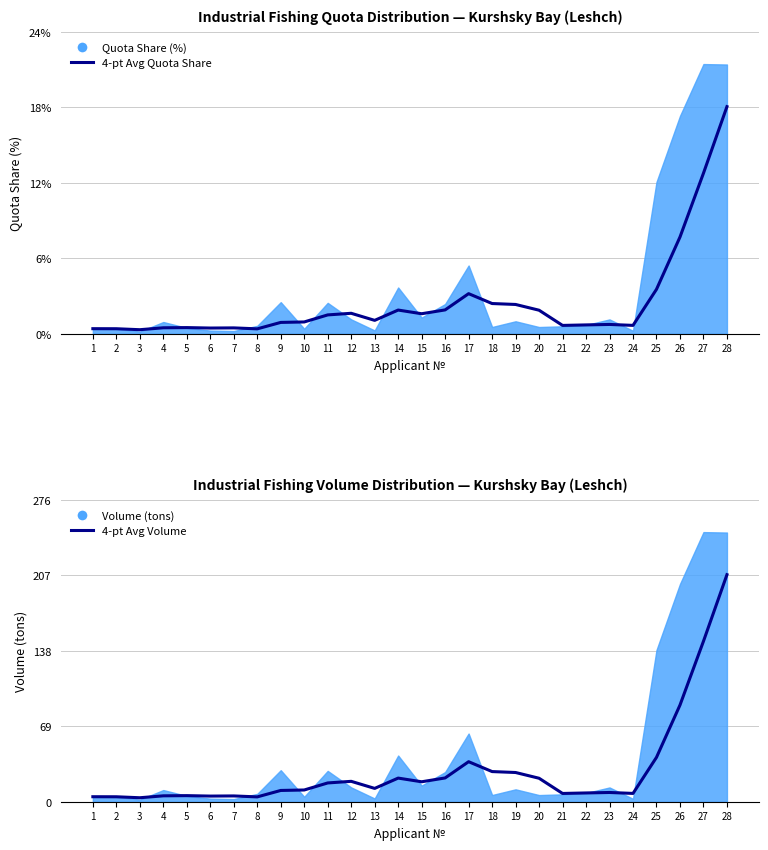

Rank the series at 15 from lowest to highest value.

4-pt Avg Quota Share, 4-pt Avg Volume